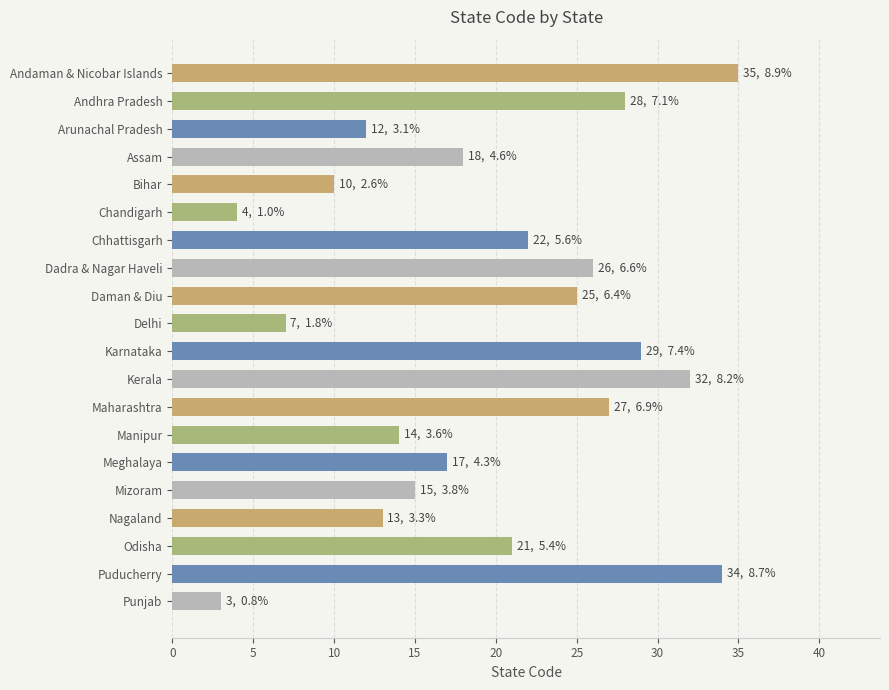

What is the minimum value shown in the chart?

3